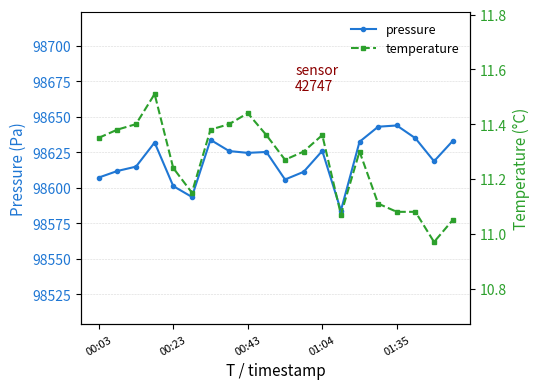

What is the highest value of the pressure series?

98643.8